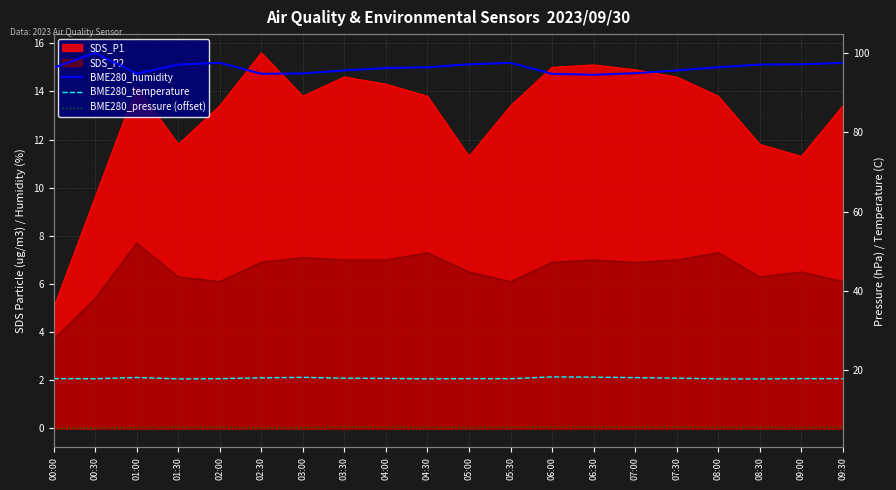

What is the spread (max minus min) of values at 07:30?

89.9